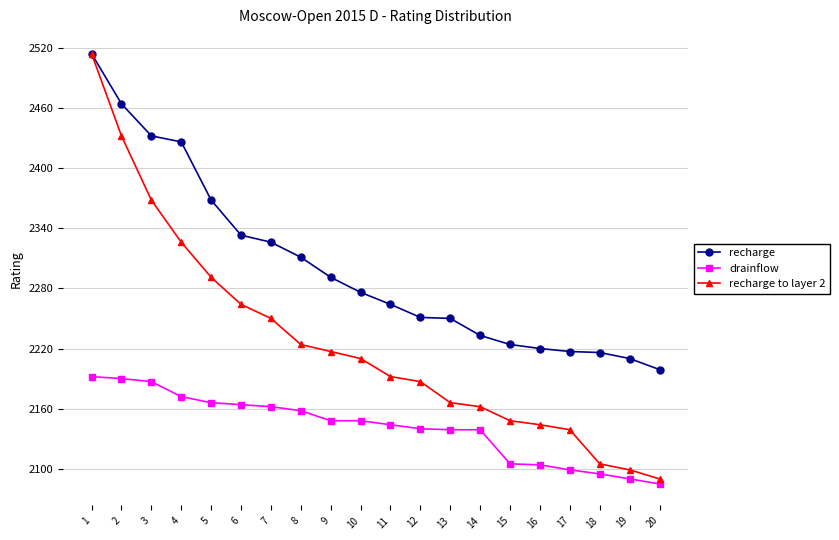

Is it true that recharge equals 3175 at 7?

False